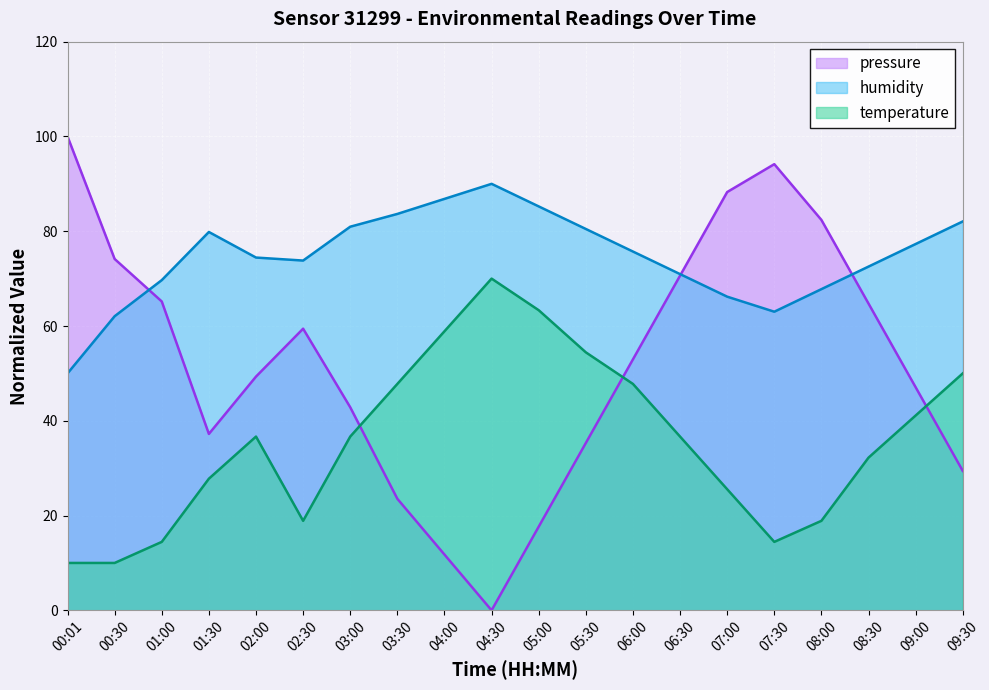

Is it true that temperature equals 62.4 at 03:30?

False